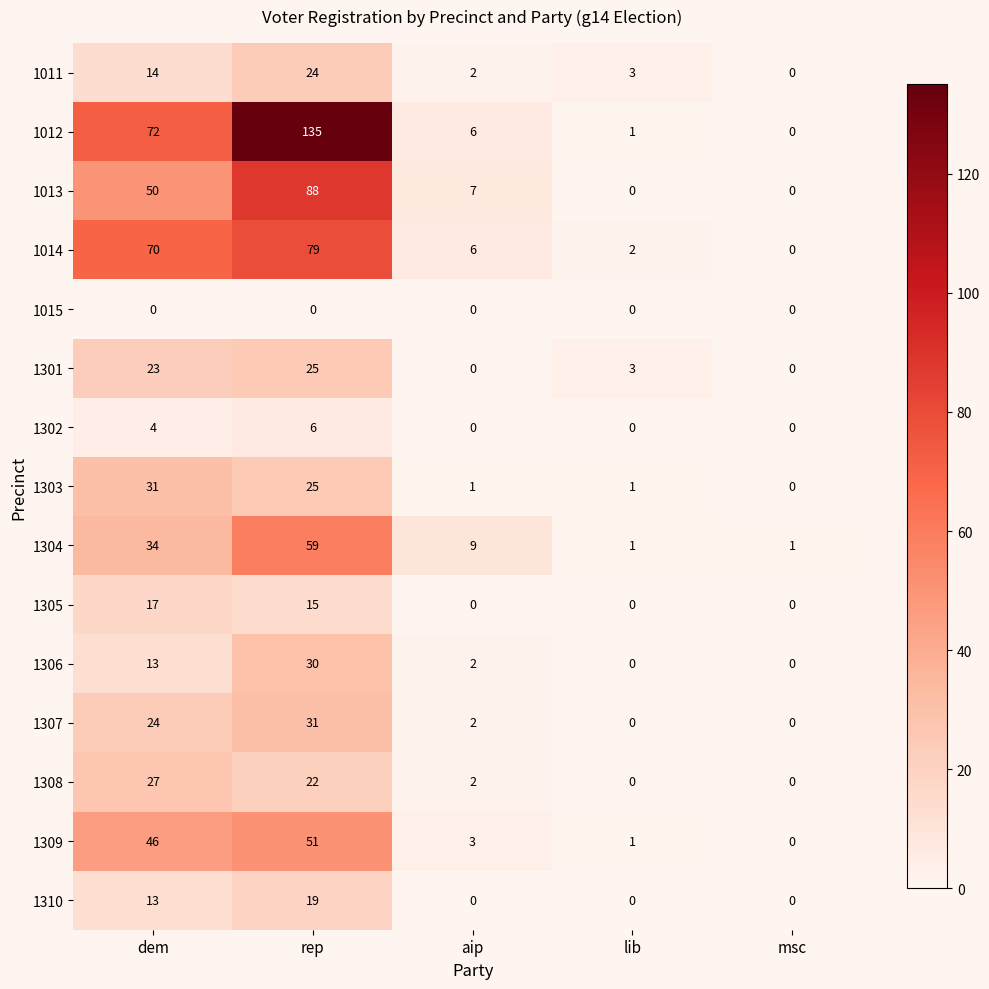

What is the difference between the 1302 values at dem and msc?

4